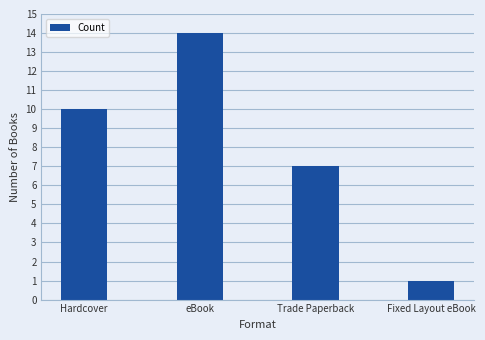

What is the ratio of the value at eBook to the value at Fixed Layout eBook?

14.0